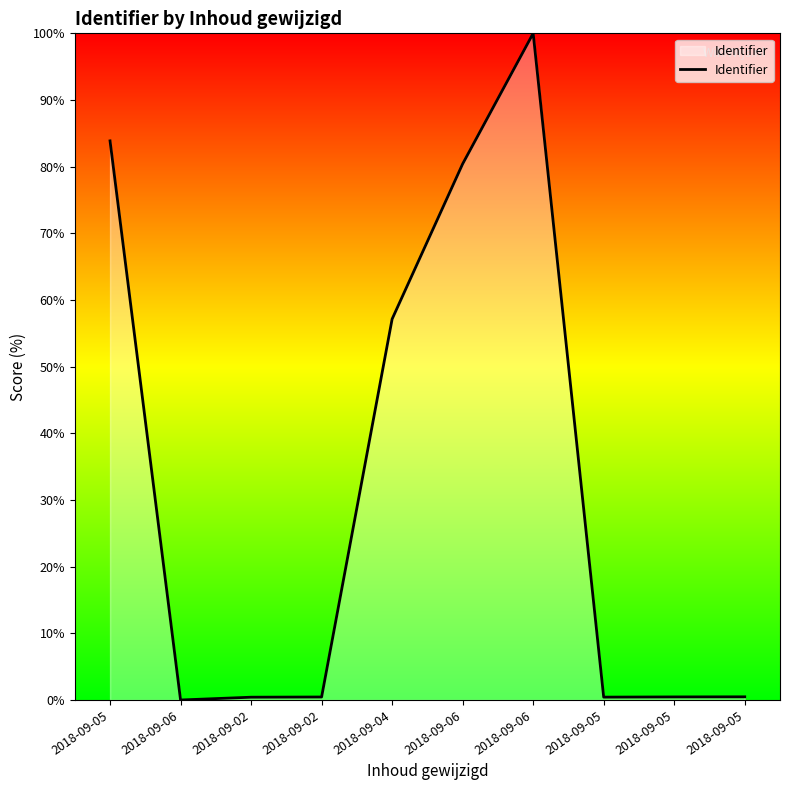

What is the approximate value at 2018-09-06?

80.4